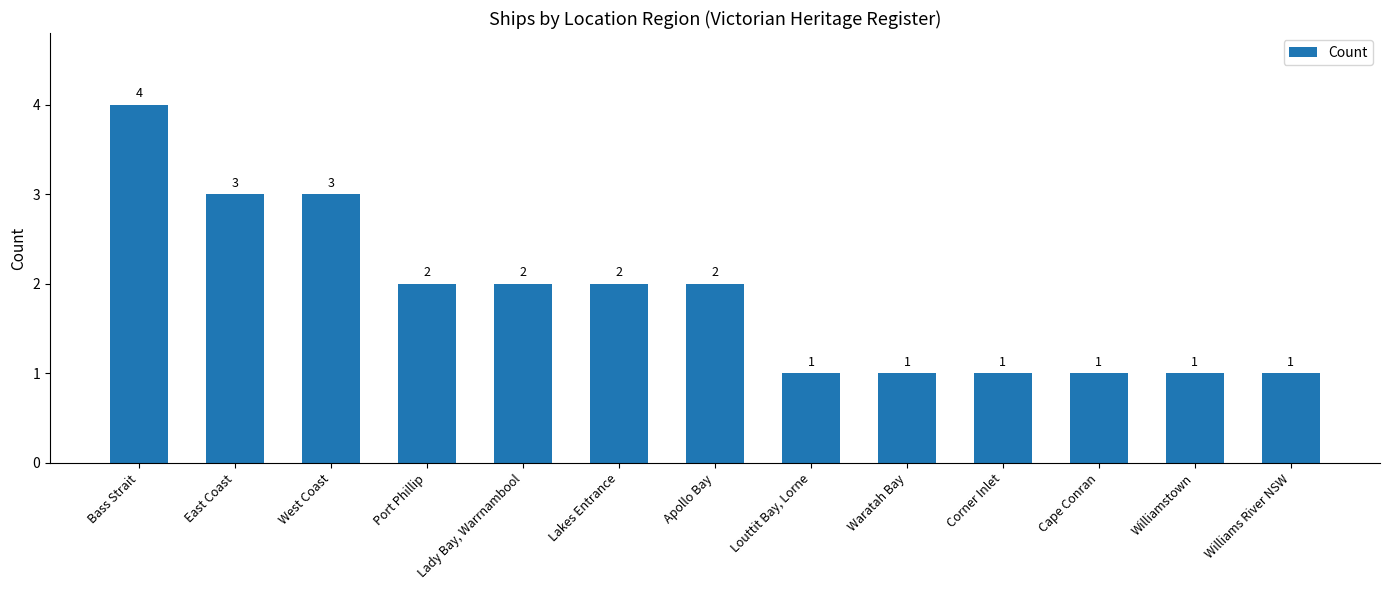

How many values are between 1 and 2?

10